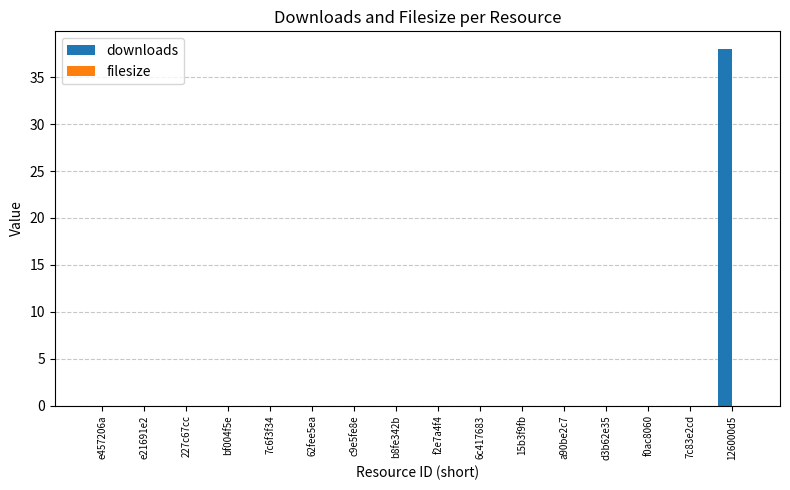

What is the sum of all values?

38